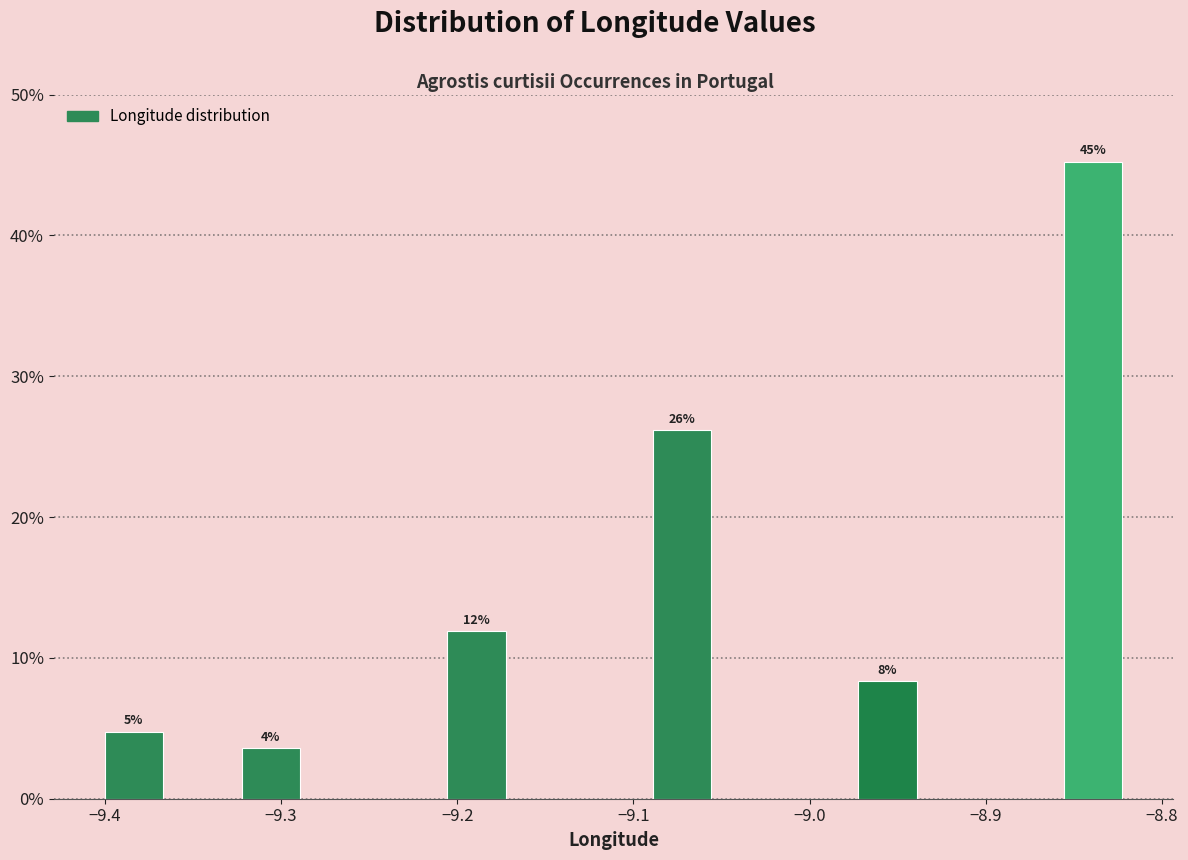

Read against the x-axis, roughly where is the centre of the tallest bar?

-8.84